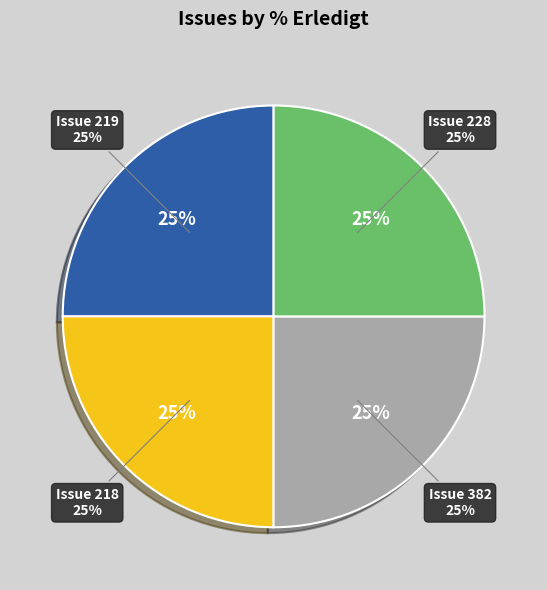

The 228 slice represents 13% of the pie. True or false?

False